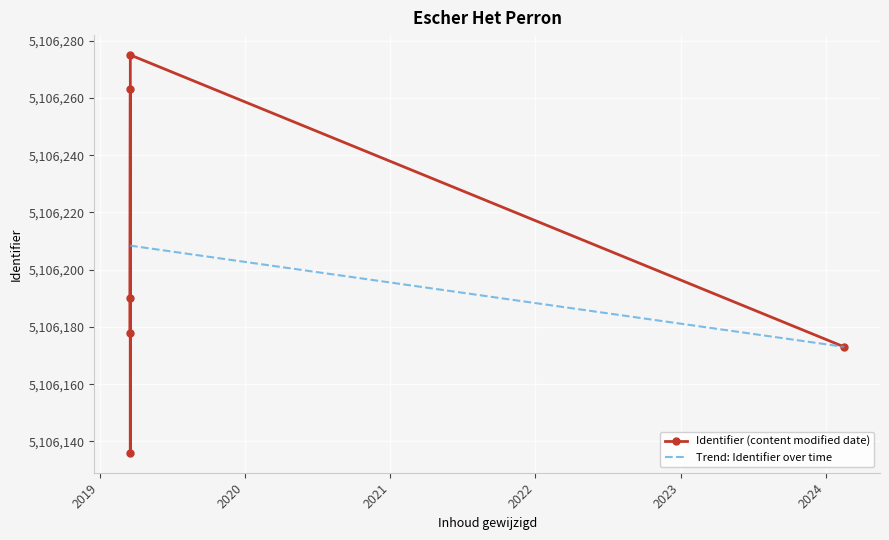

At which label does the data first exceed 5106190?

2019-03-19 10:54:47